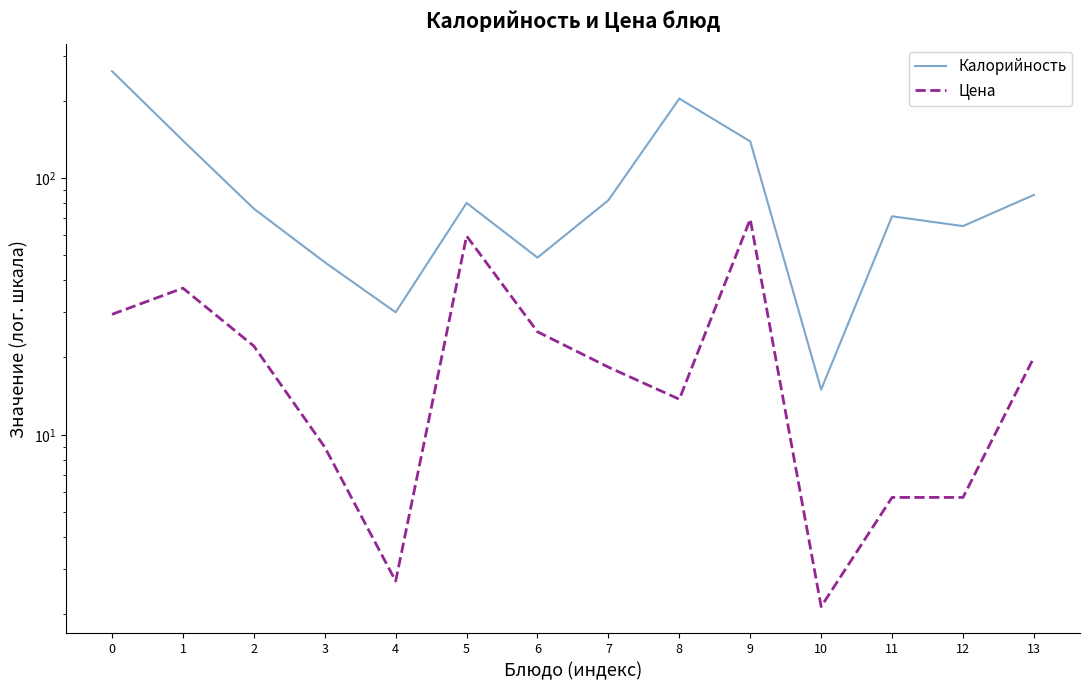

List the series in order of their overall mean, highest first.

Калорийность, Цена